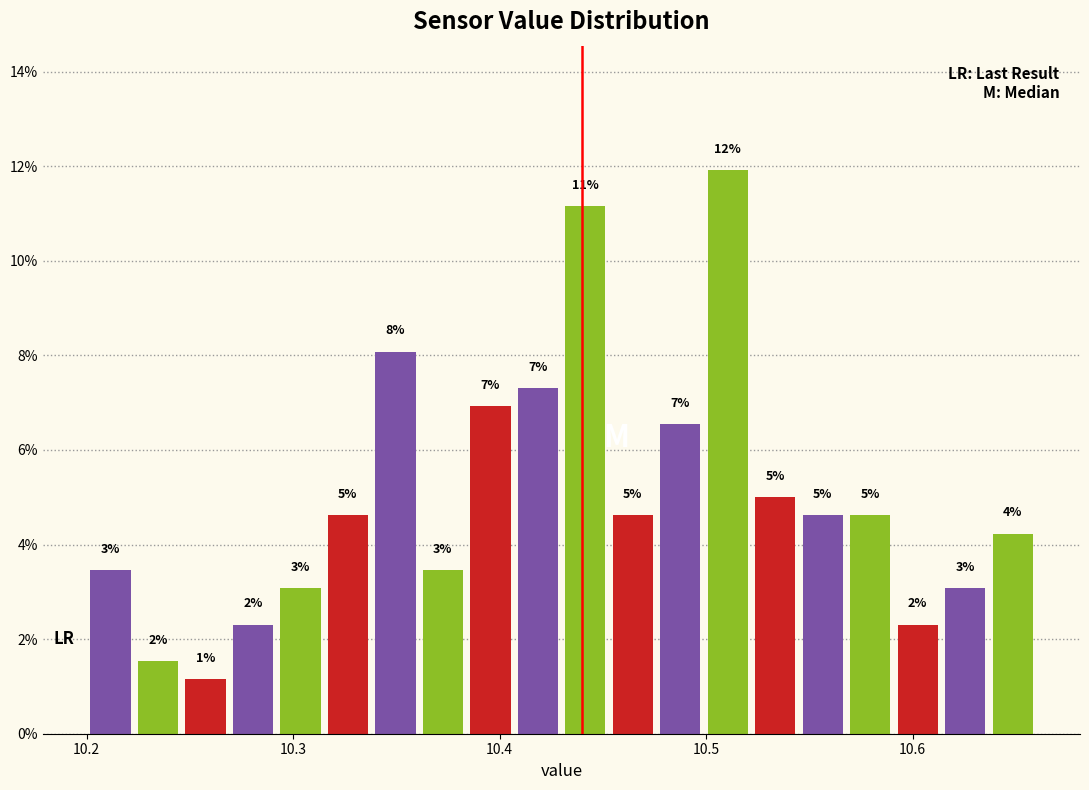

Read against the x-axis, roughly where is the centre of the tallest bar?

10.51